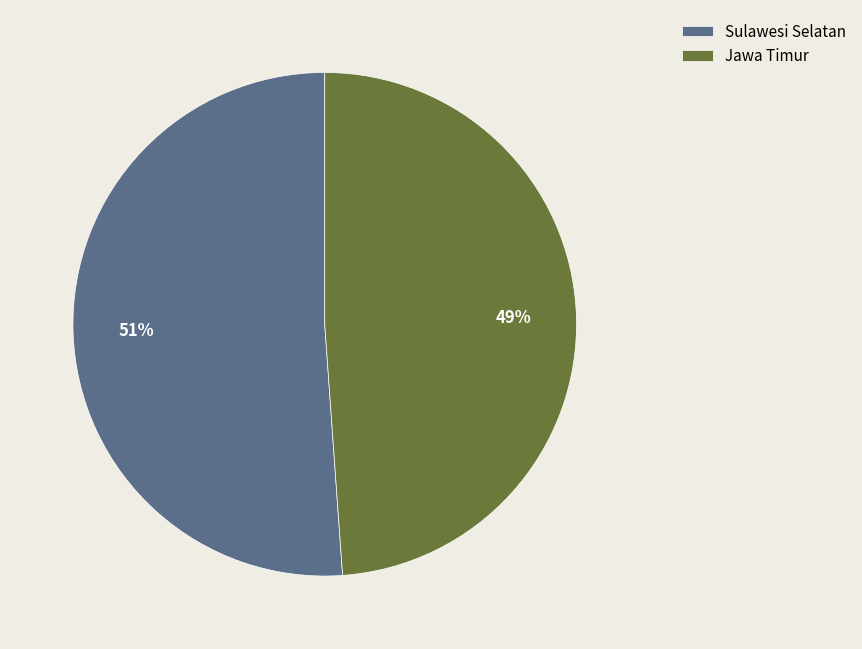

What percentage is the Jawa Timur slice, to the nearest percent?

49%